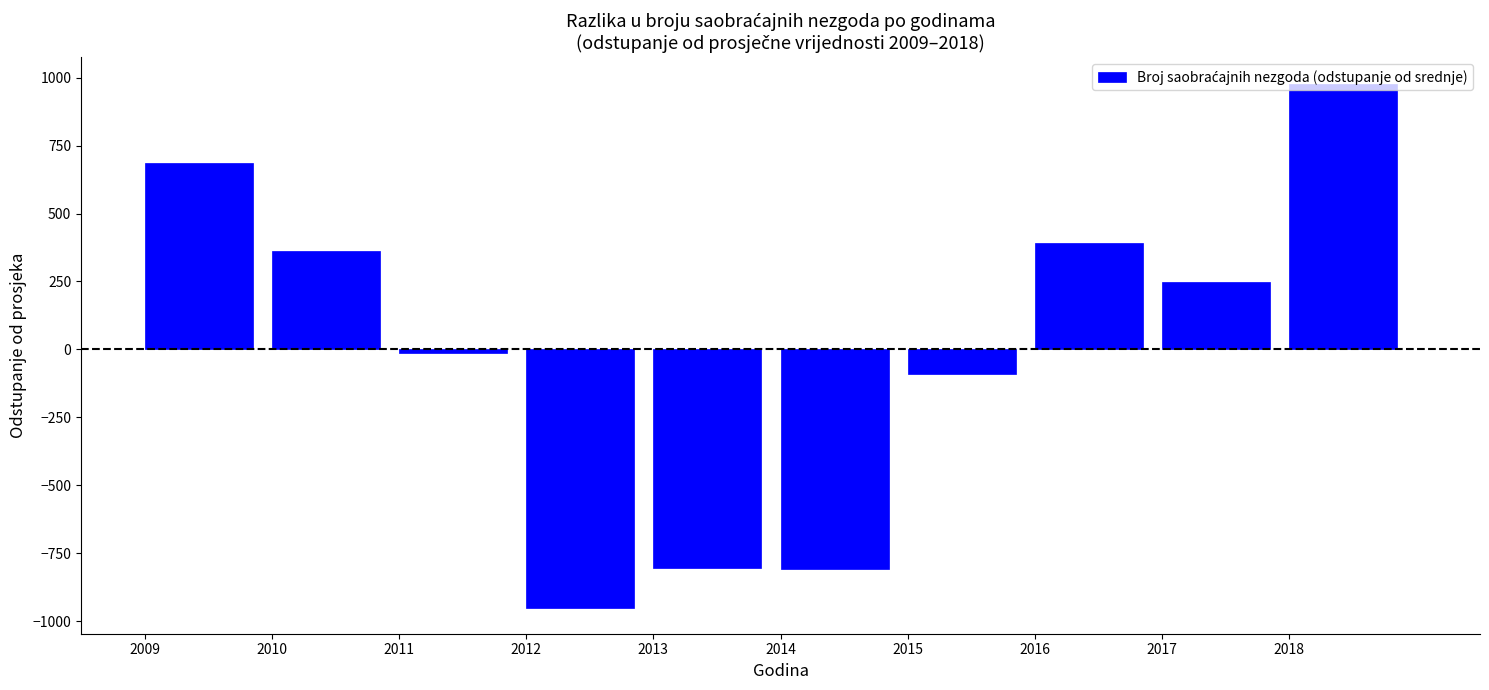

Is it true that the value at 2018 is 978.4?

True